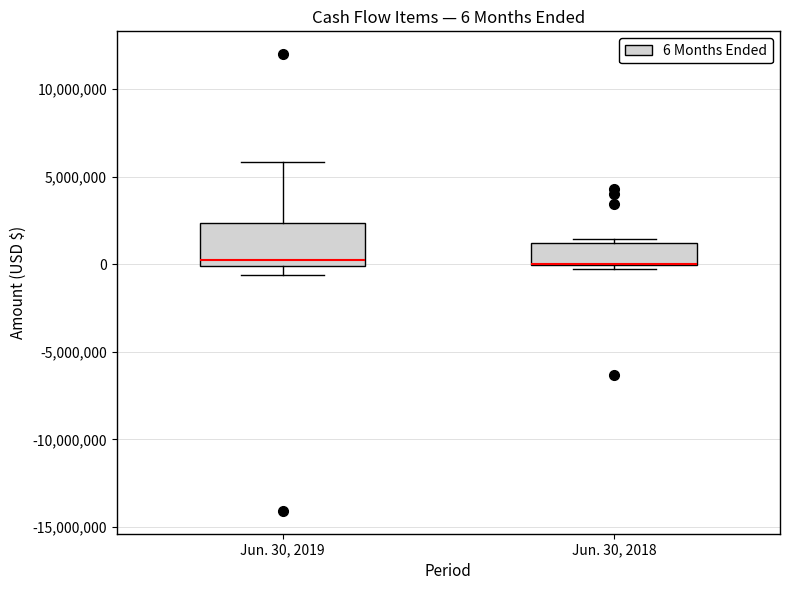

Comparing the boxes themselves (not the whiskers), which one is the tallest?

Jun. 30, 2019